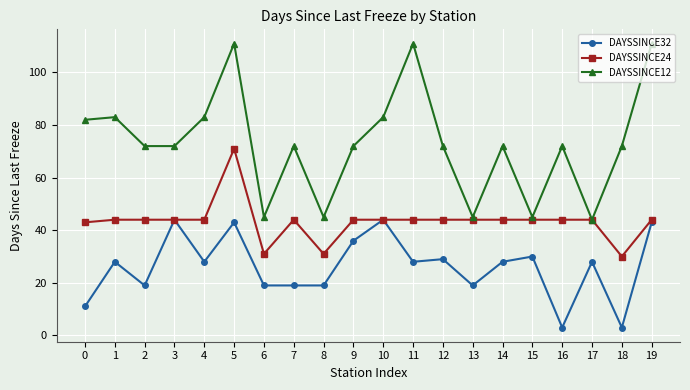

Which series has the largest range (max minus min)?

DAYSSINCE12